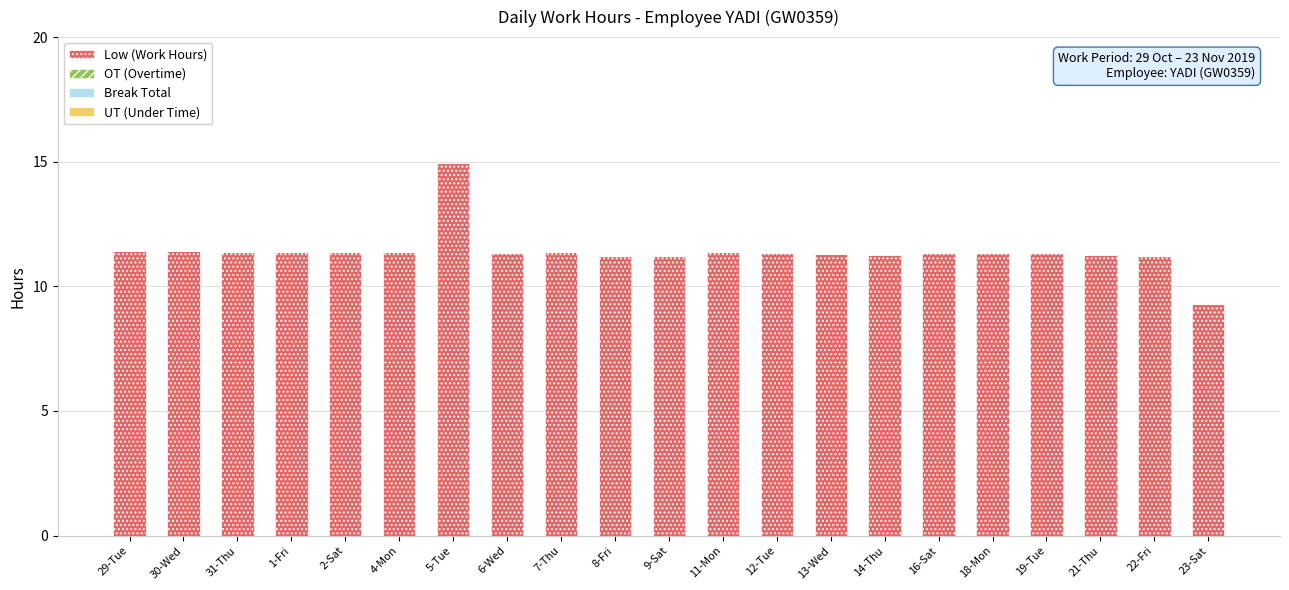

Approximately how many times larger is the value at 16-Sat compared to 18-Mon?

1.0